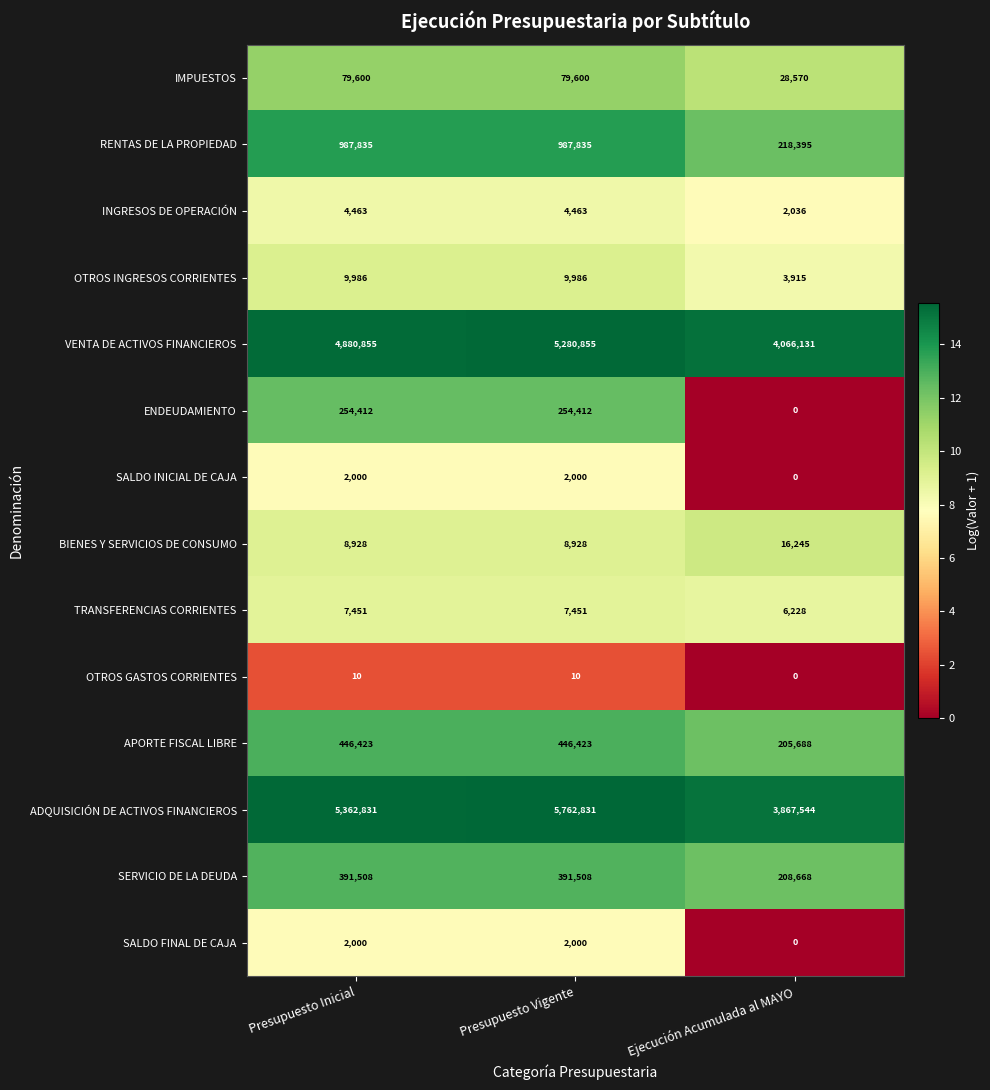

Is the value of APORTE FISCAL LIBRE at Ejecución Acumulada al MAYO greater than the value of IMPUESTOS at Ejecución Acumulada al MAYO?

Yes